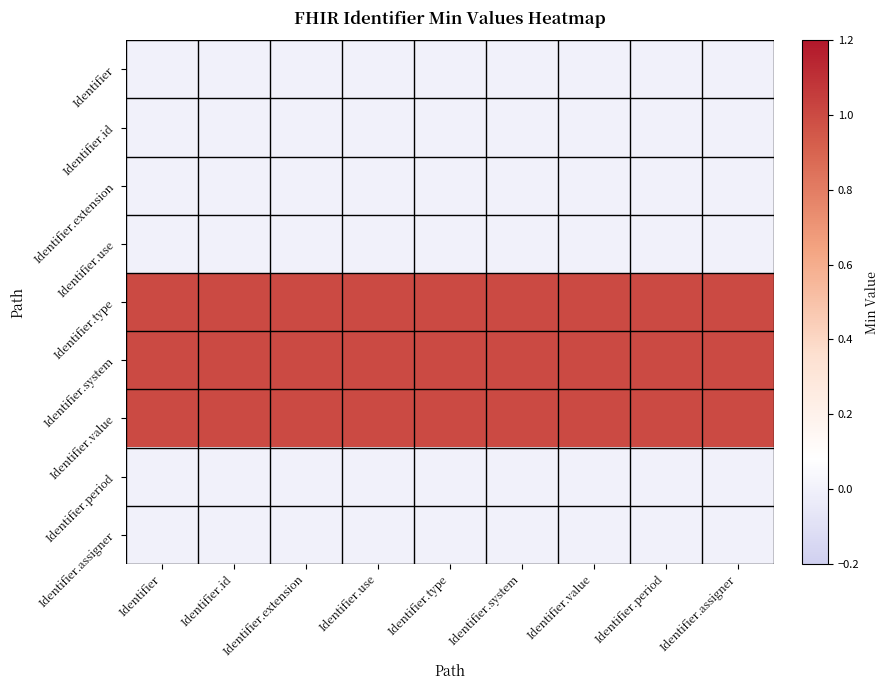

How many categories are shown in the chart?

9